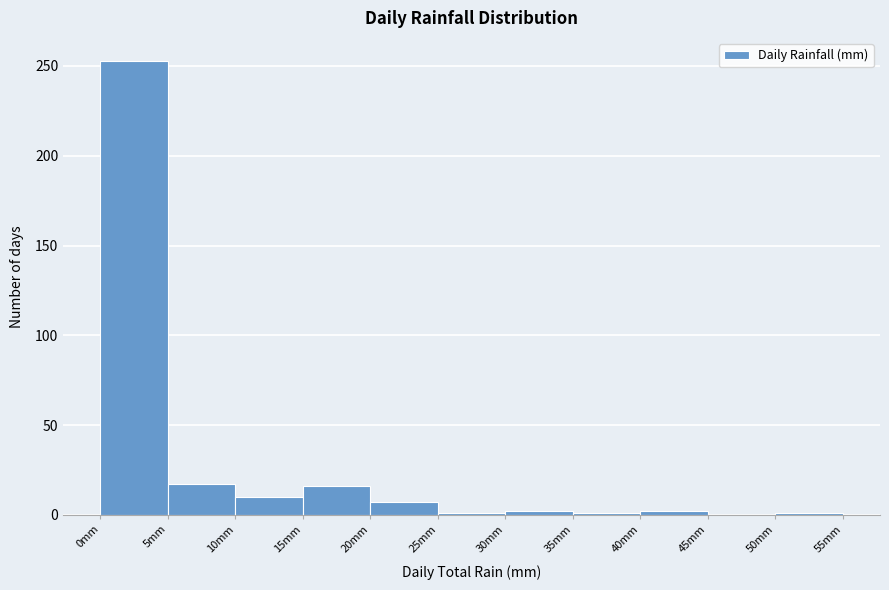

Reading left to right, list every bar in this chart as the range it spans on the x-axis followed by its height. The values are not printed on the chart, so give them approximately, as read against the axis.

0 to 5: 255
5 to 10: 15
10 to 15: 10
15 to 20: 15
20 to 25: 5
25 to 30: under 5
30 to 35: under 5
35 to 40: under 5
40 to 45: under 5
45 to 50: 0
50 to 55: under 5